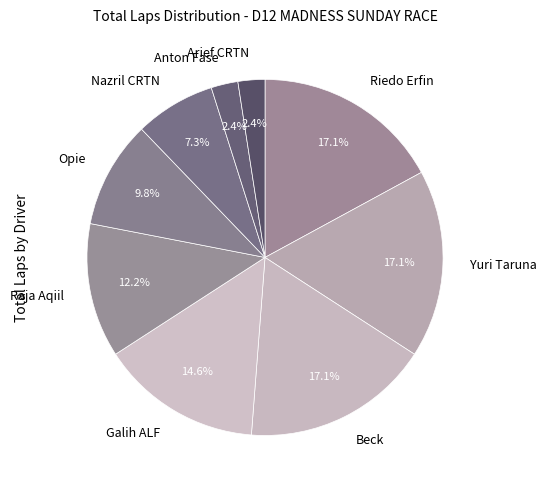

What percentage is NOT represented by Anton Fase?

97.6%